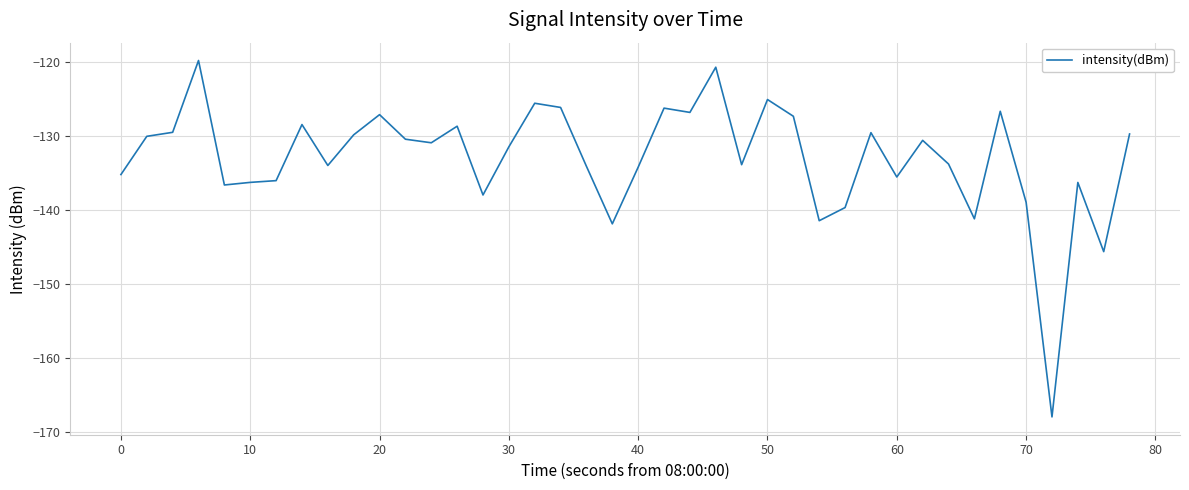

What is the minimum value shown in the chart?

-168.0